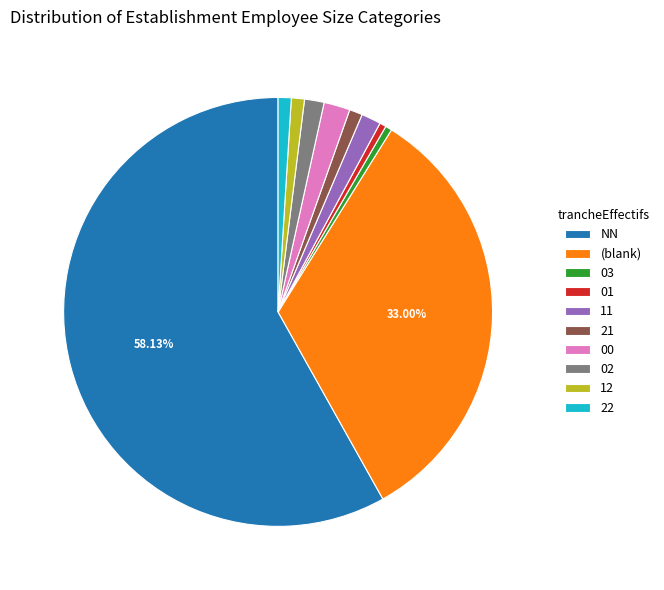

Approximately how many times larger is the value at 01 compared to 02?

0.3